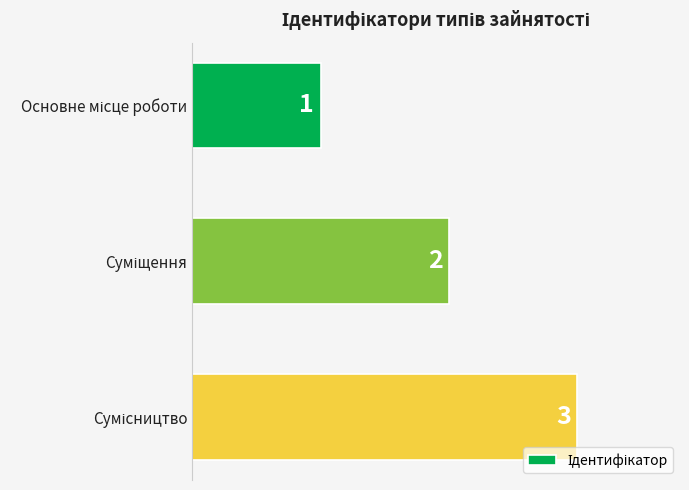

What is the sum of all values?

6